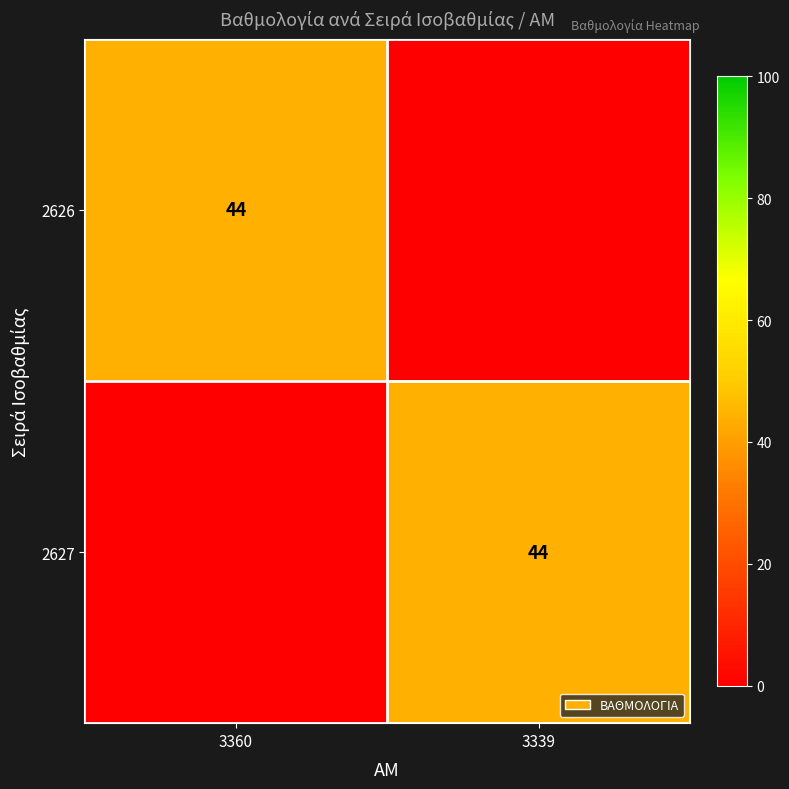

The 2626 series shows 15 at 3360. True or false?

False